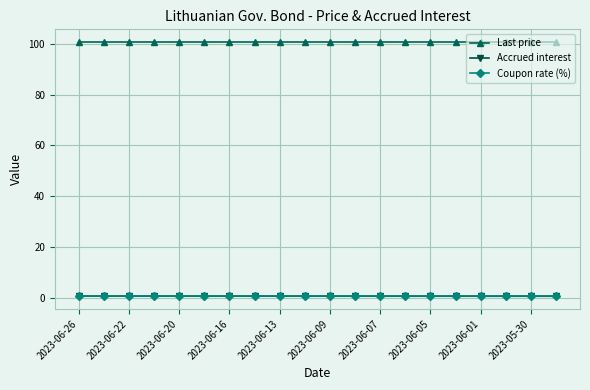

True or false: Last price and Accrued interest intersect in this chart.

False